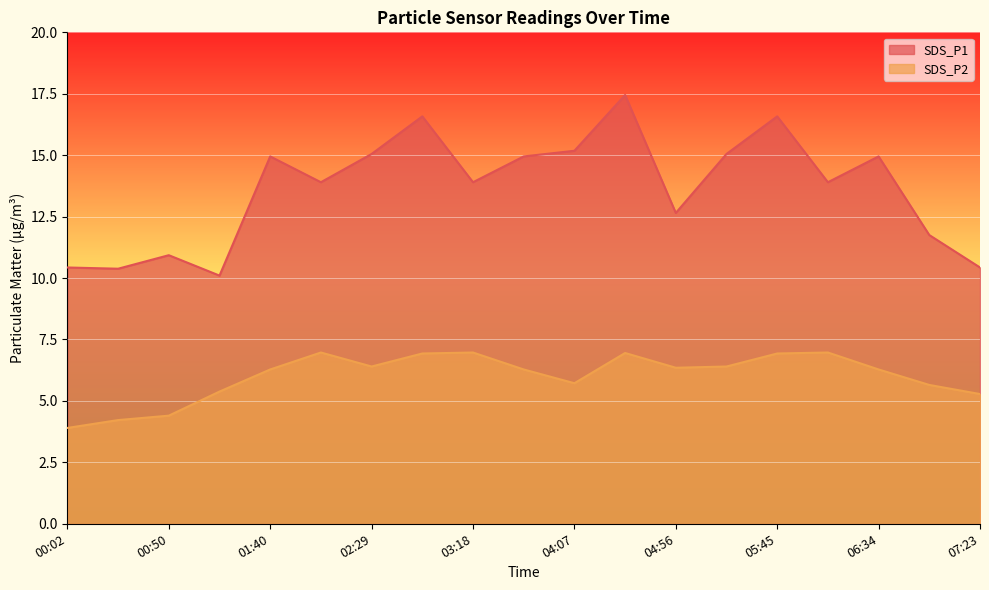

True or false: SDS_P1 and SDS_P2 intersect in this chart.

False